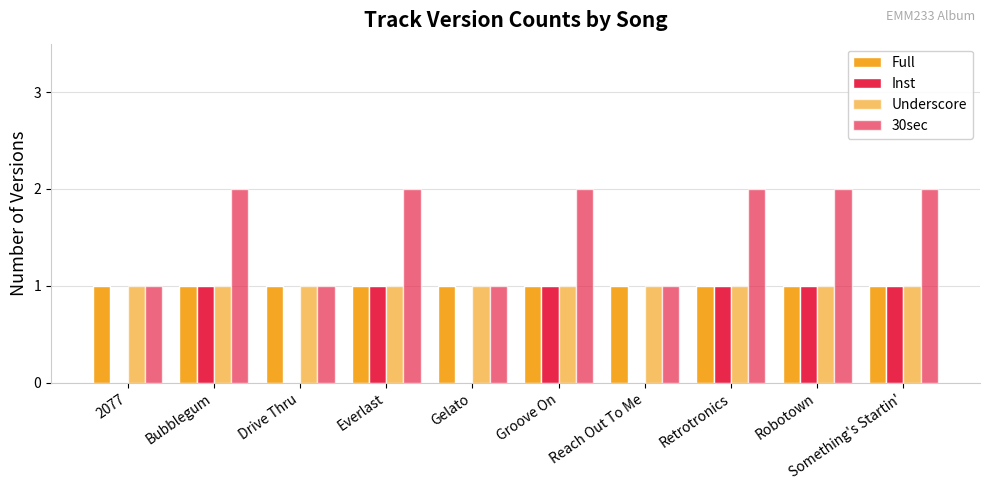

What is the label of the 8th bar from the left?

Retrotronics